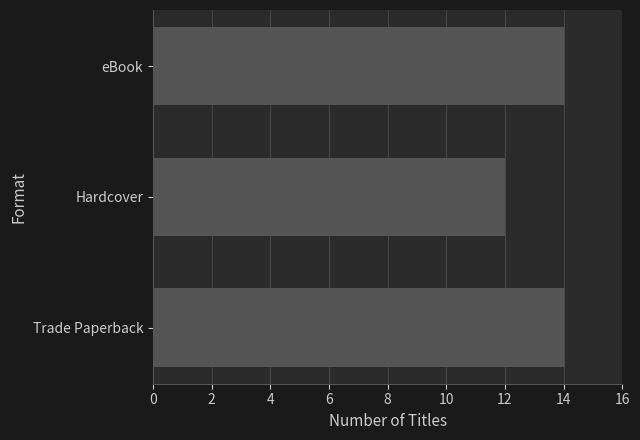

Does the chart contain any negative values?

No